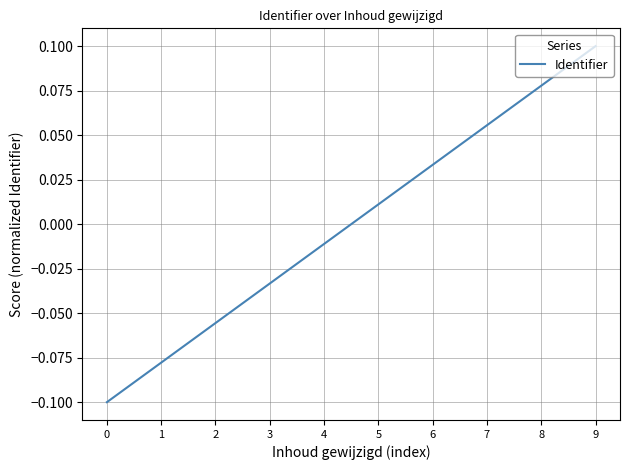

How many distinct data groups are displayed?

1